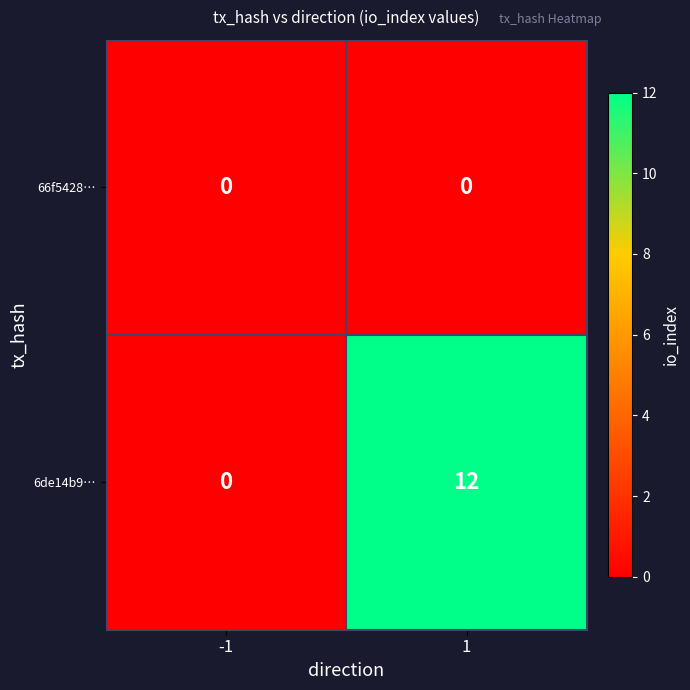

Rank the series at 1 from highest to lowest value.

6de14b9…, 66f5428…